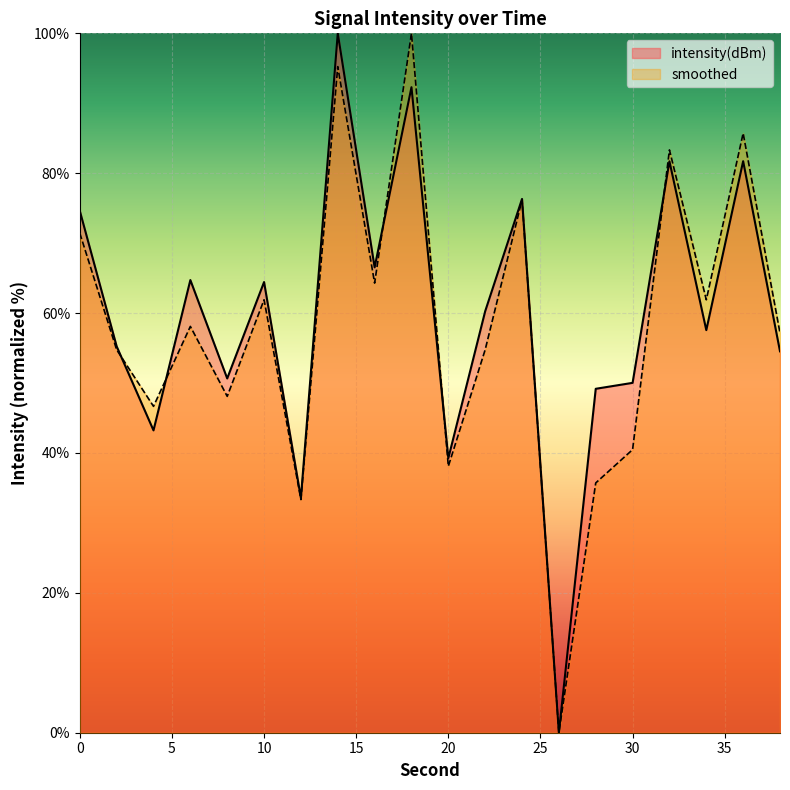

Reading right to left, extract all data points from this chart.

intensity(dBm): 38=54.5	36=81.7	34=57.6	32=81.7	30=50.0	28=49.2	26=0.0	24=76.3	22=60.3	20=39.3	18=92.3	16=66.5	14=100.0	12=33.6	10=64.4	8=50.7	6=64.7	4=43.2	2=55.2	0=74.6
smoothed: 38=57.1	36=85.7	34=61.9	32=83.3	30=40.5	28=35.7	26=0.0	24=76.2	22=54.8	20=38.1	18=100.0	16=64.3	14=95.2	12=33.3	10=61.9	8=48.1	6=58.1	4=46.7	2=54.8	0=71.4